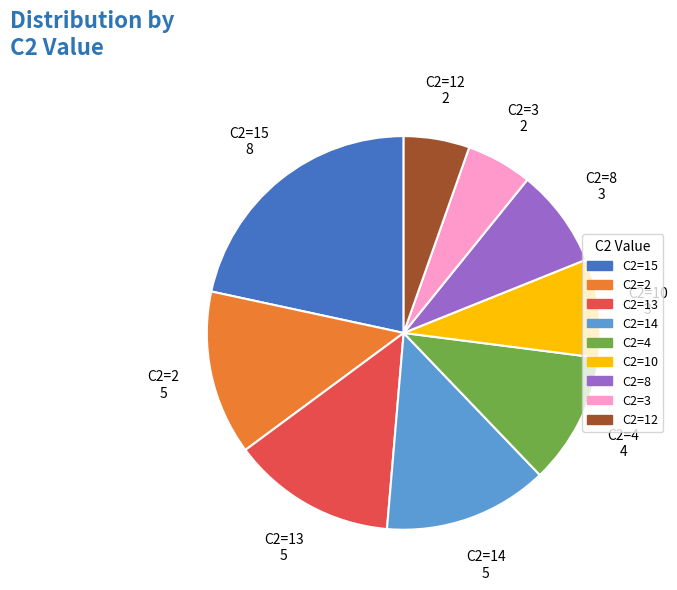

What is the ratio of the value at C2=4 to the value at C2=14?

0.8